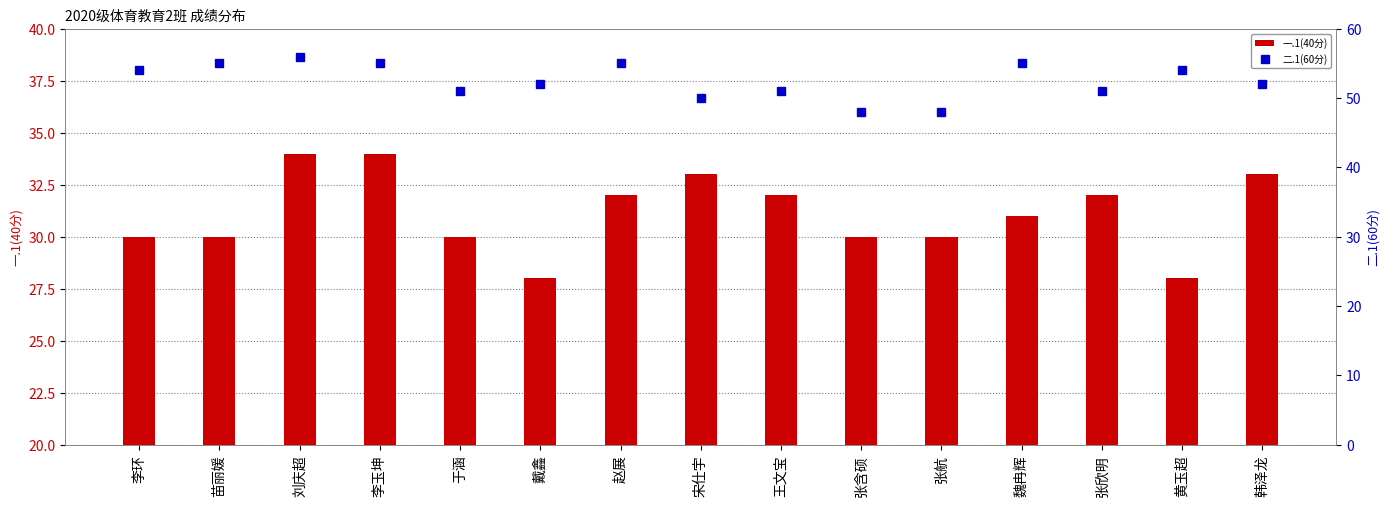

What is the difference between the highest and lowest values at 赵展?

23